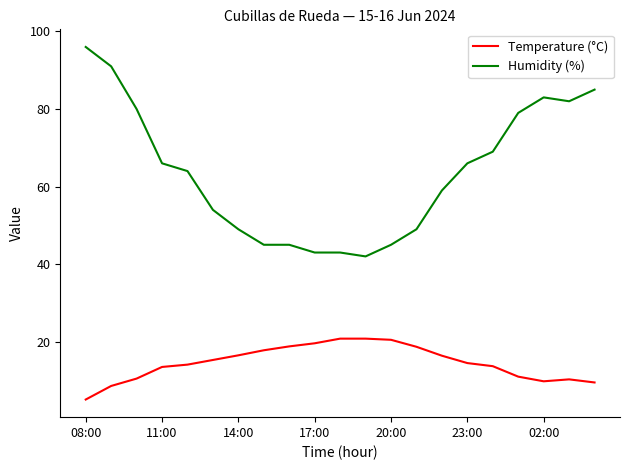

True or false: Temperature (°C) and Humidity (%) intersect in this chart.

False